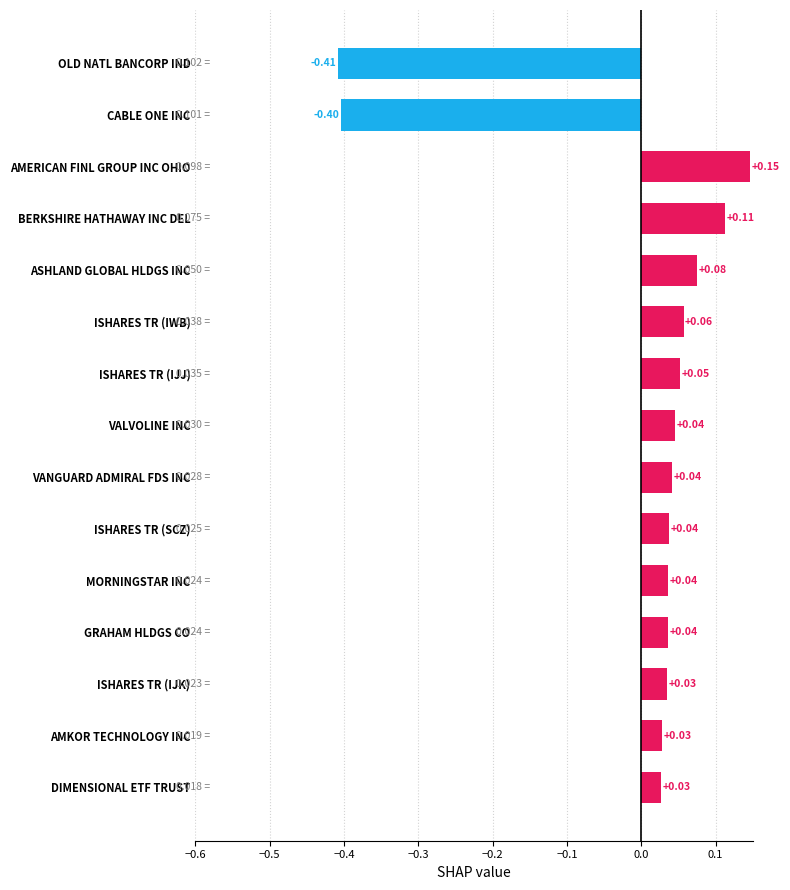

What is the label of the 2nd bar from the top?

CABLE ONE INC